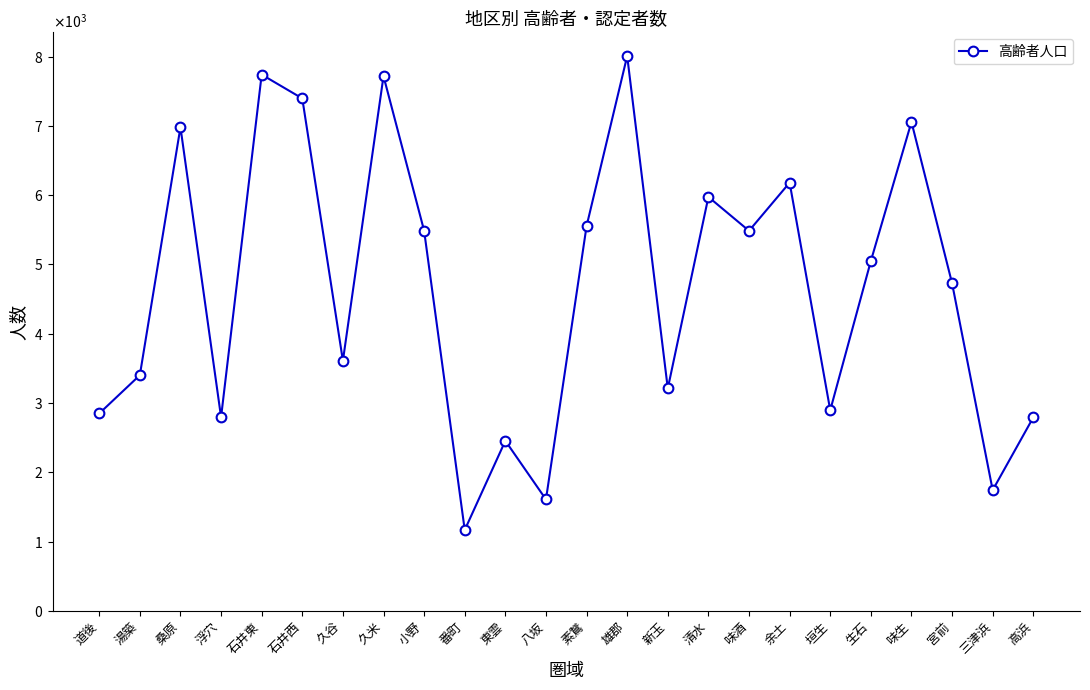

What position from the left is 清水?

16